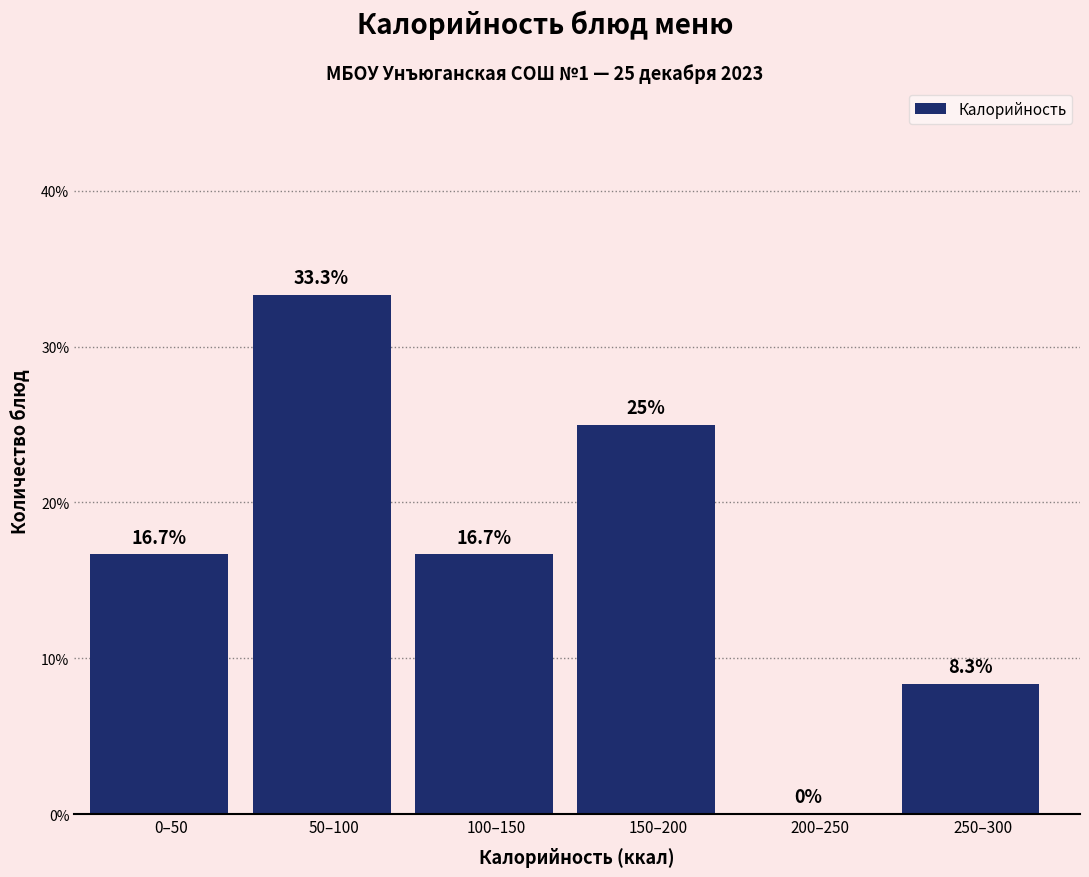

Which category has the highest value across all series?

50–100